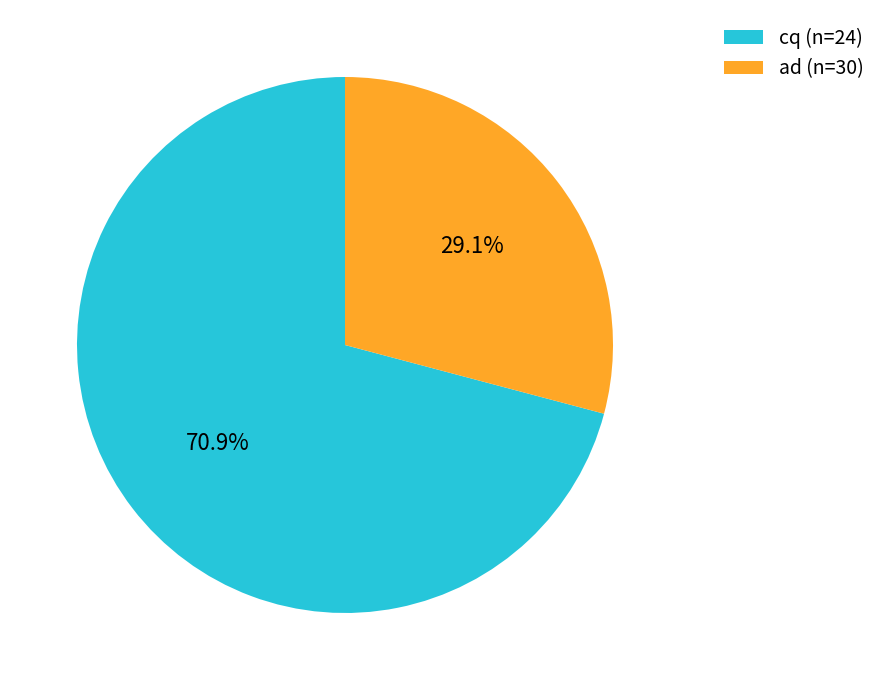

How many segments does this pie chart have?

2